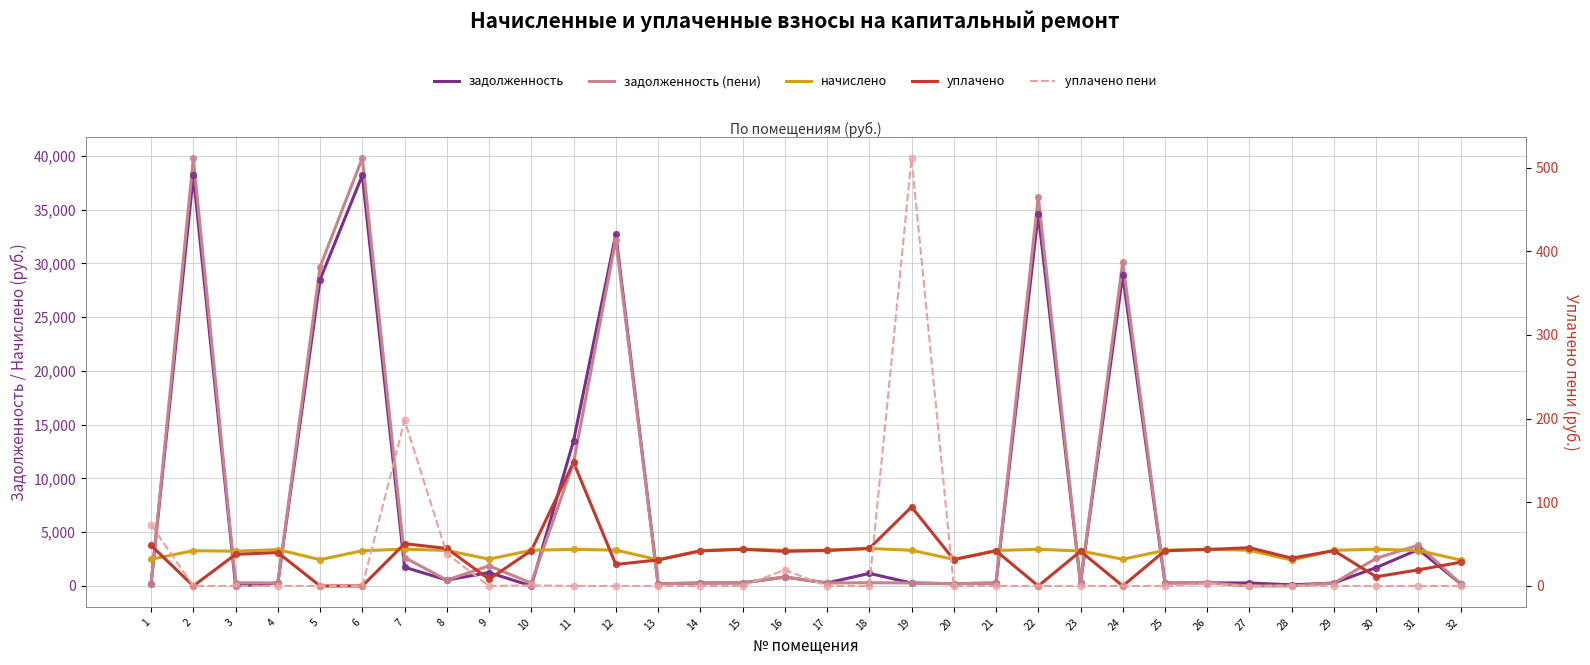

What are all the series names shown in the legend?

задолженность, задолженность (пени), начислено, уплачено, уплачено пени